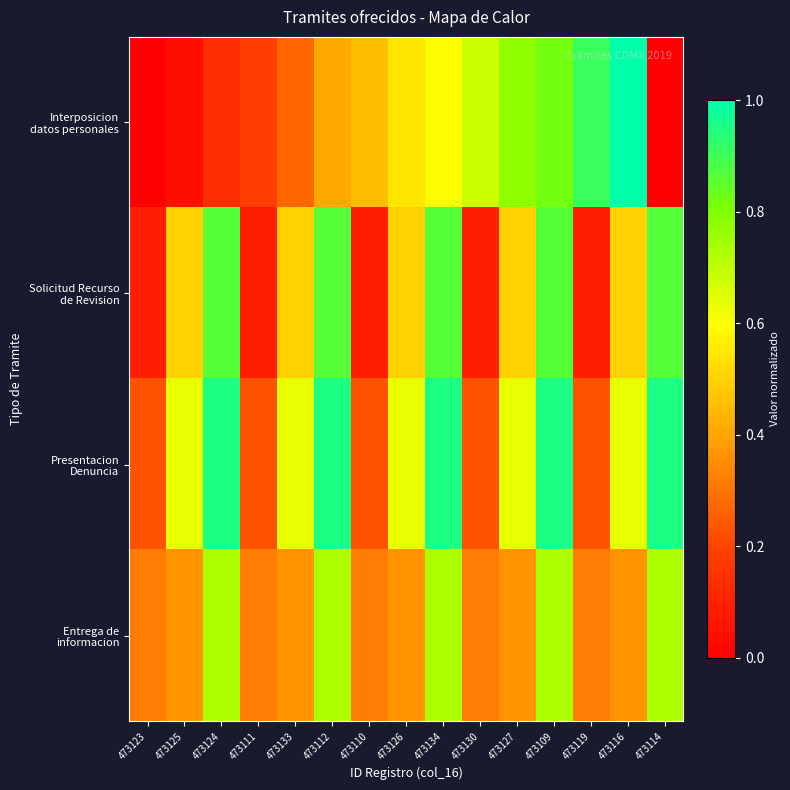

Which series has the widest spread of values?

Interposicion datos personales